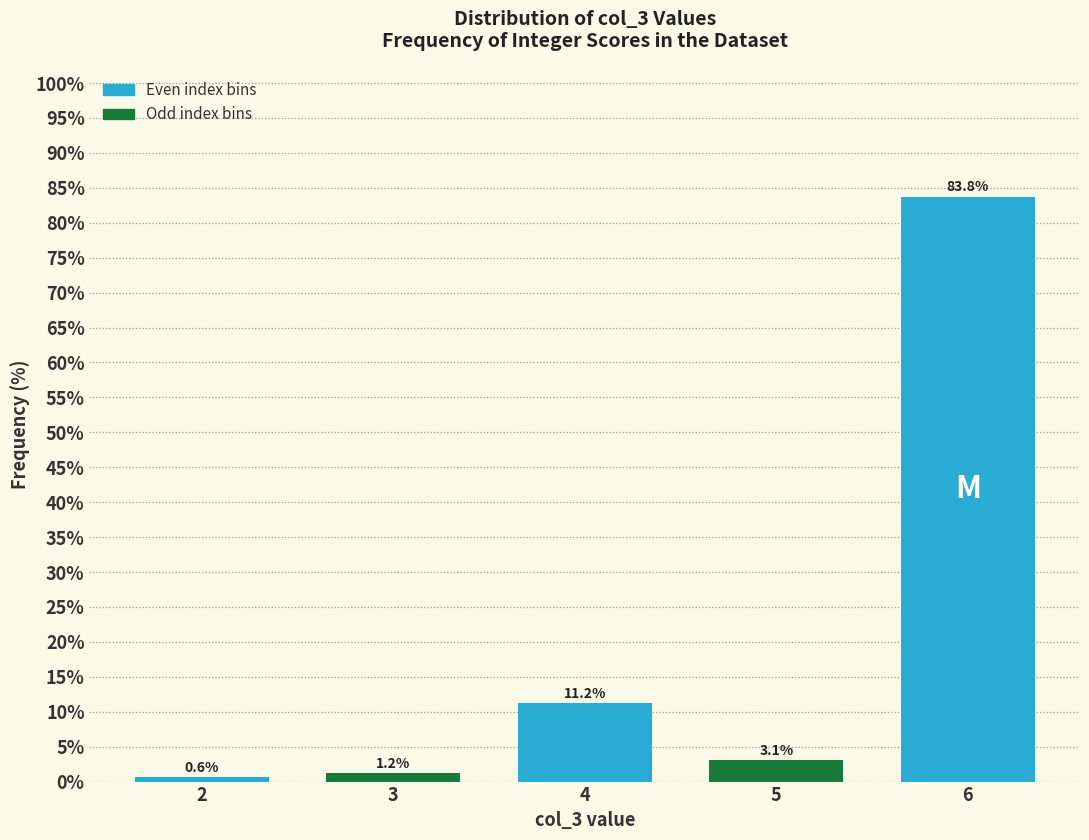

At which category does the chart reach its peak across all series?

6